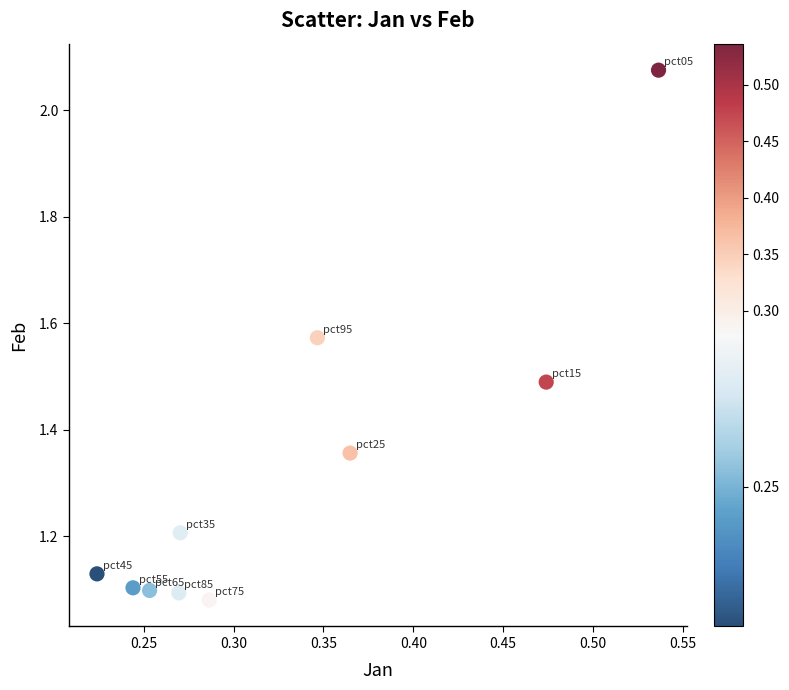

What is the average Y value?

1.3